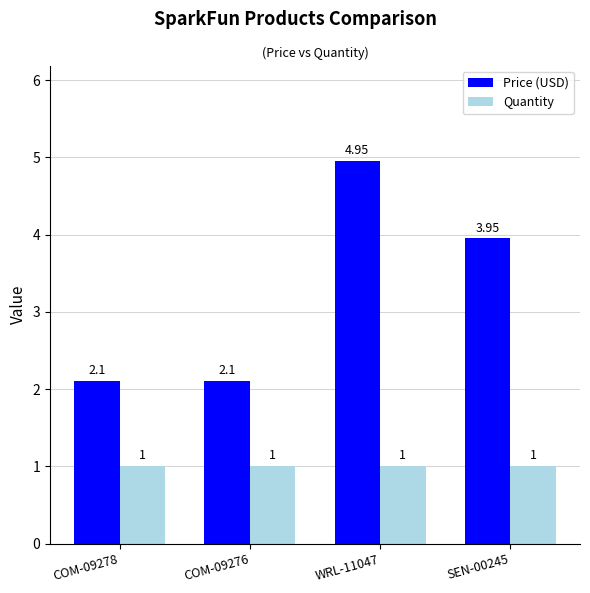

What is the label of the 4th bar from the left?

SEN-00245